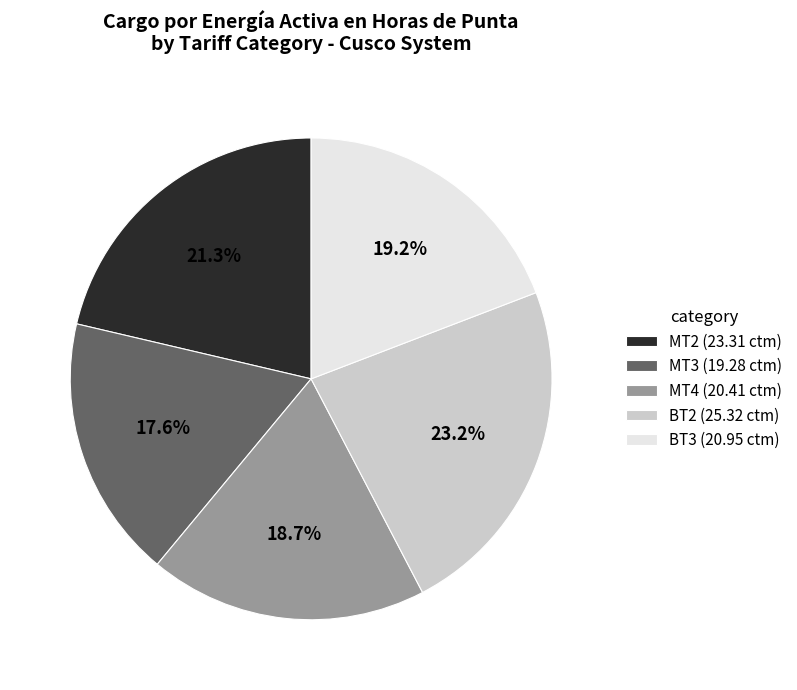

How many segments does this pie chart have?

5